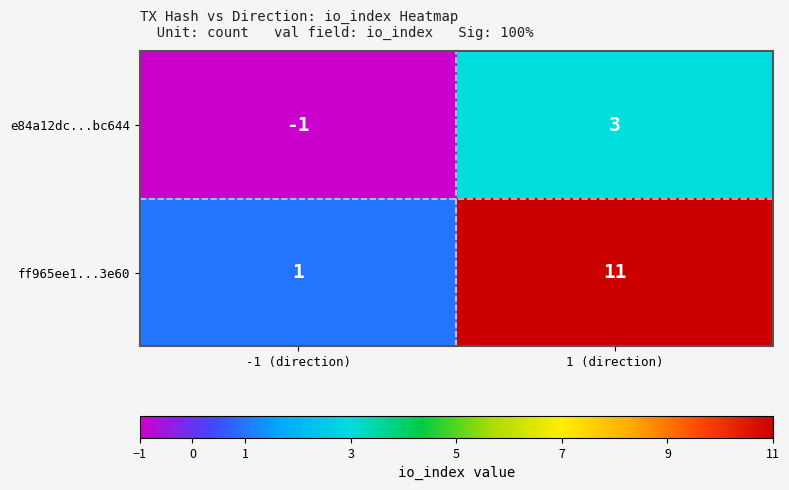

What is the smallest value displayed?

-1